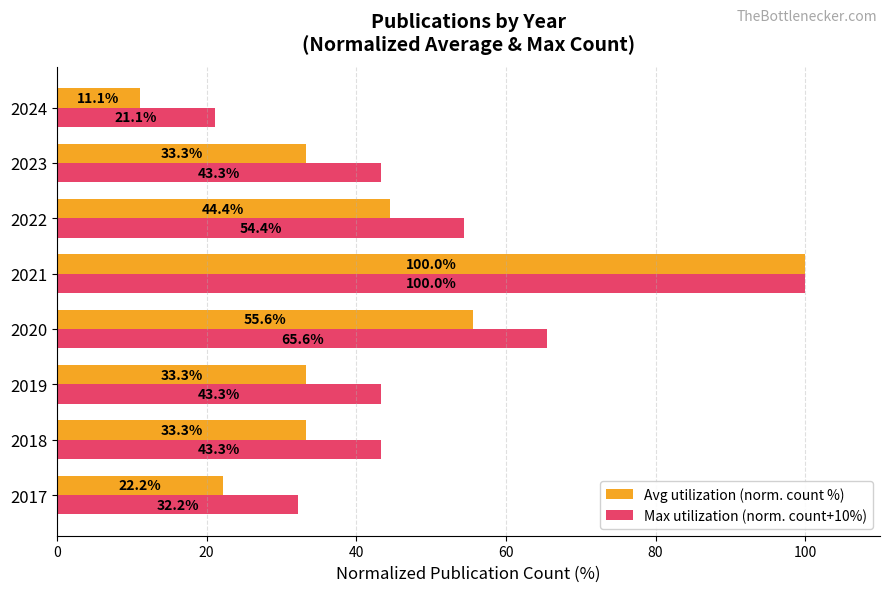

At 2023, list the series in order from smallest to largest.

Avg utilization (norm. count %), Max utilization (norm. count+10%)